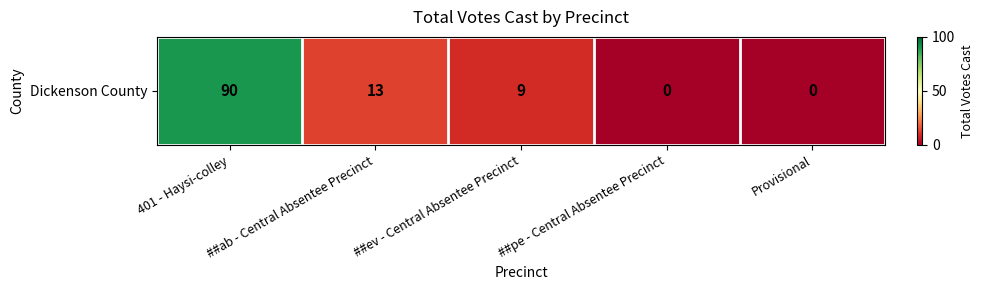

Rank the categories by value from highest to lowest.

401 - Haysi-colley, ##ab - Central Absentee Precinct, ##ev - Central Absentee Precinct, ##pe - Central Absentee Precinct, Provisional